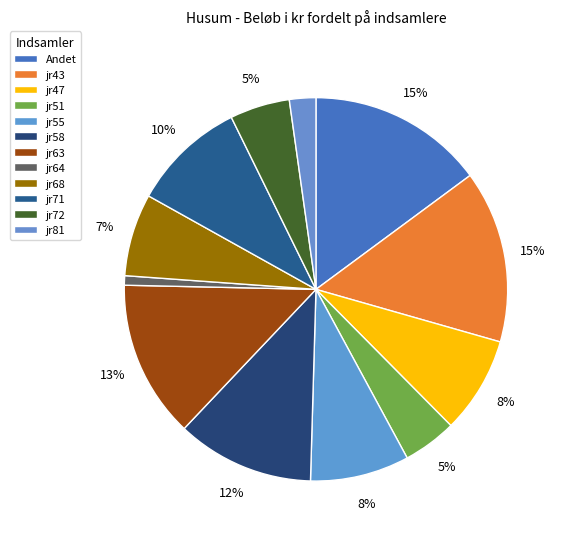

How many segments does this pie chart have?

12